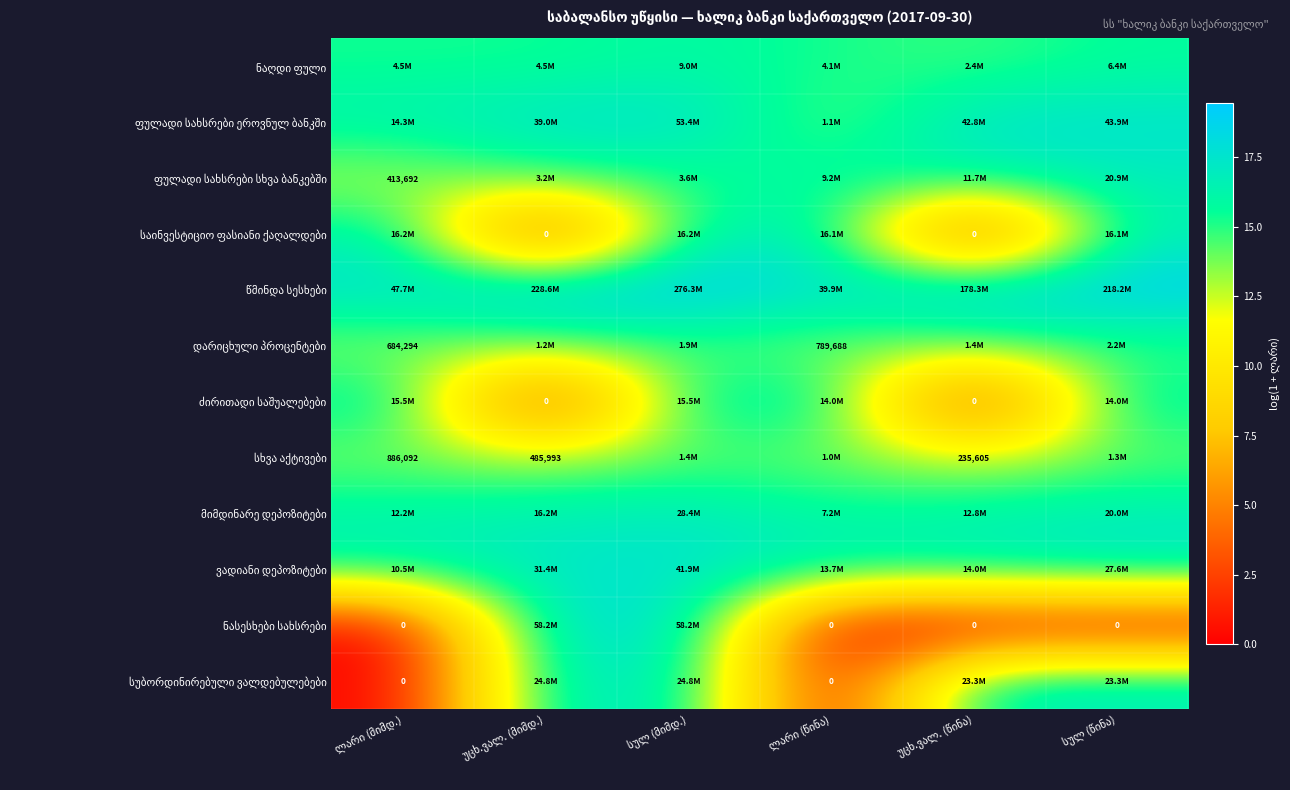

At which category is the sum across all series the highest?

სულ (მიმდ.)